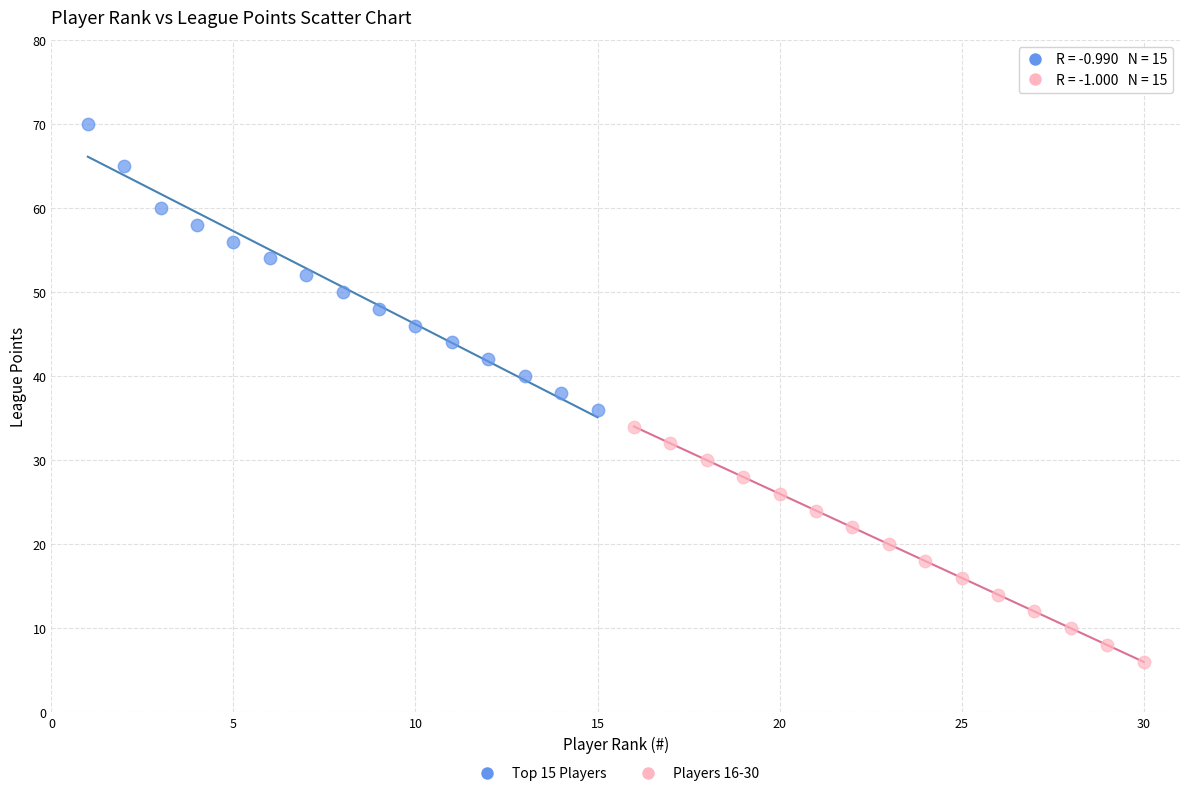

What are all the series names shown in the legend?

Top 15 Players, Players 16-30